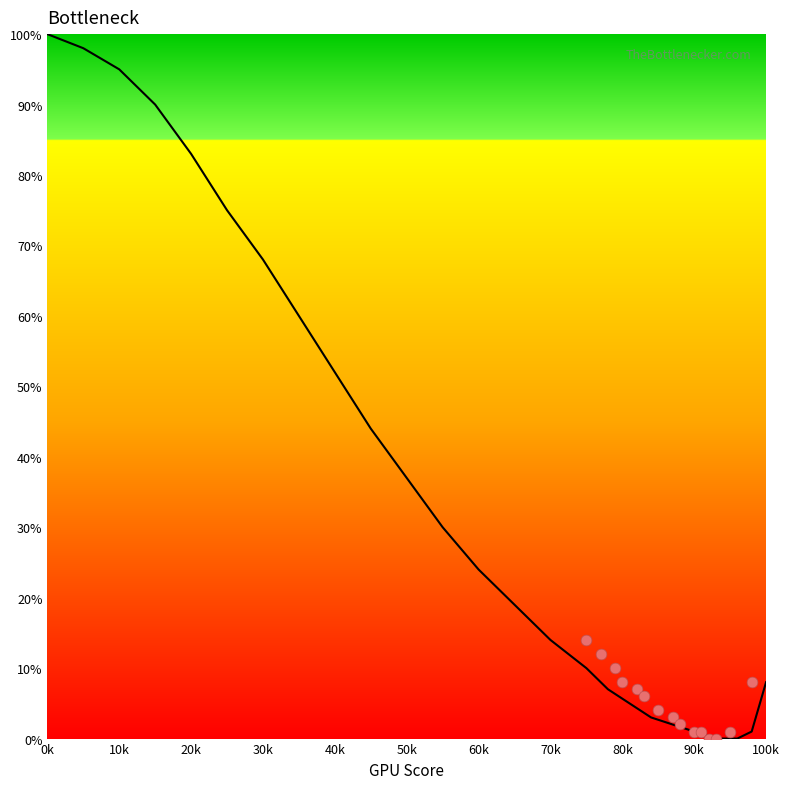

What is the range of Y values (max minus min)?

14